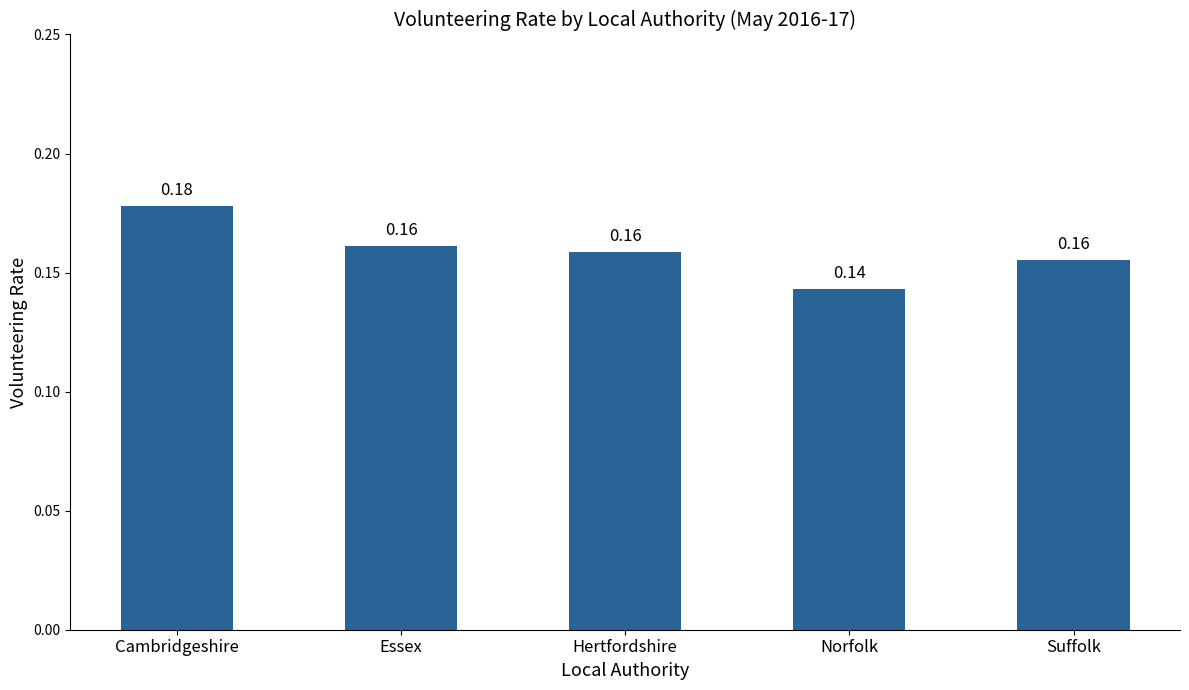

Which label corresponds to the smallest value in the chart?

Norfolk